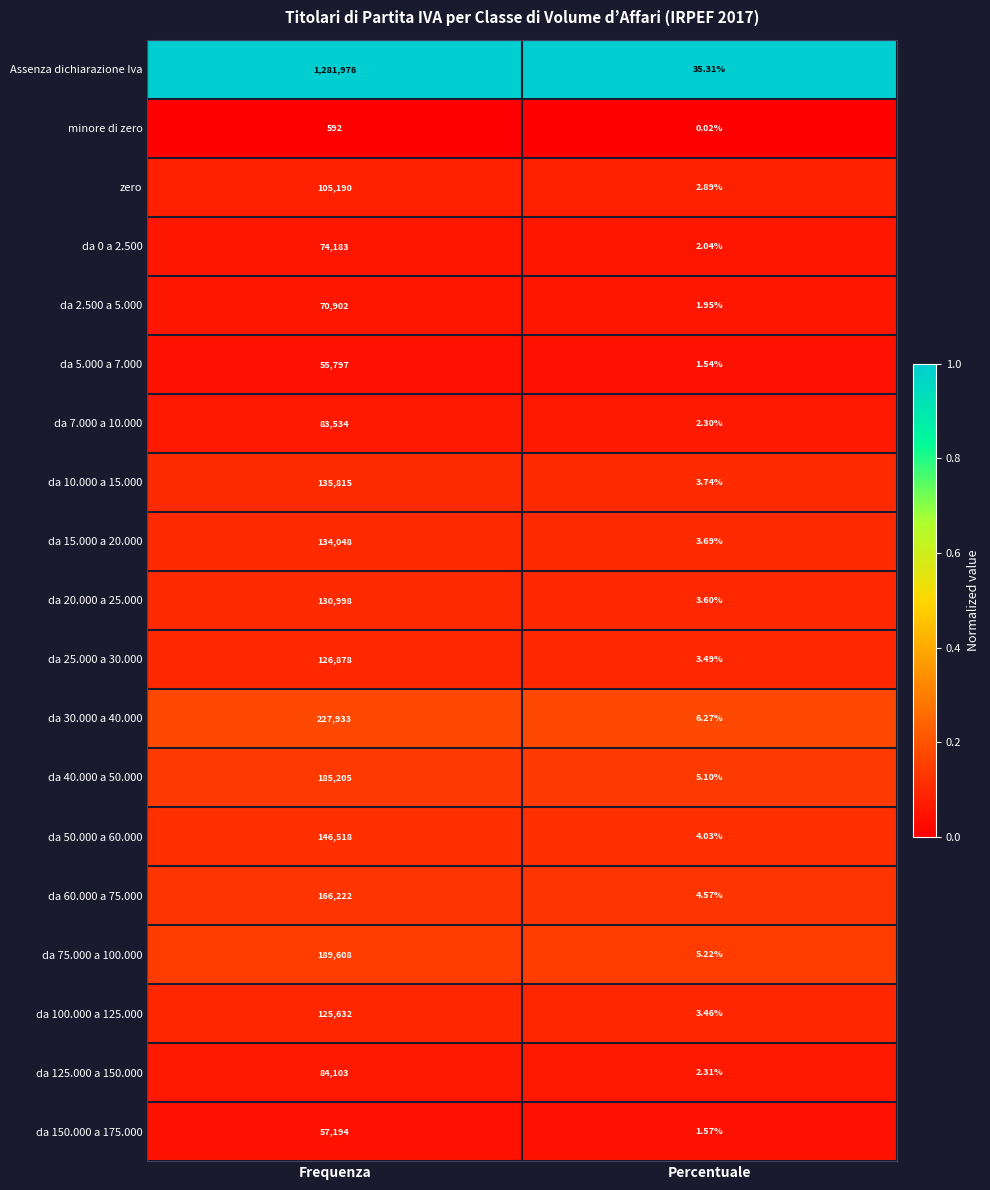

How many data points does each series have?

2